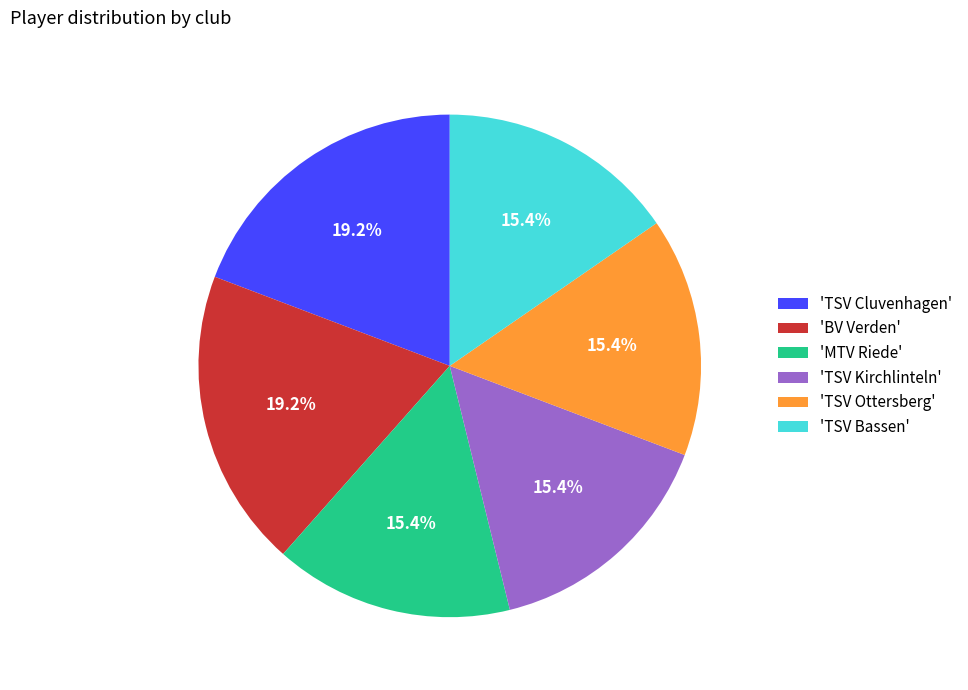

To the nearest percent, what is the difference between the largest and smallest slice percentages?

4%